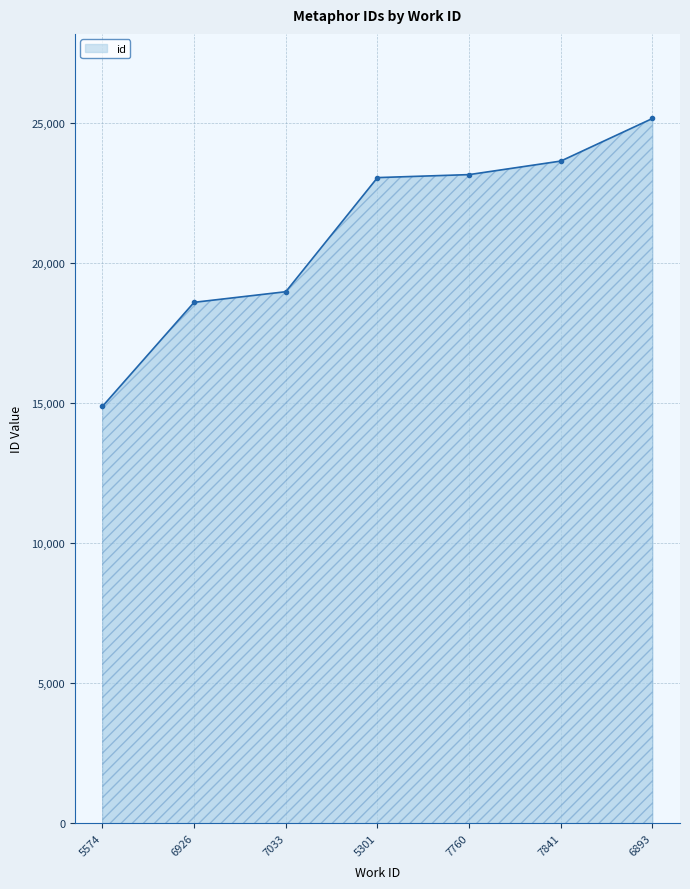

Where is the data nearest to the value 20035?

7033